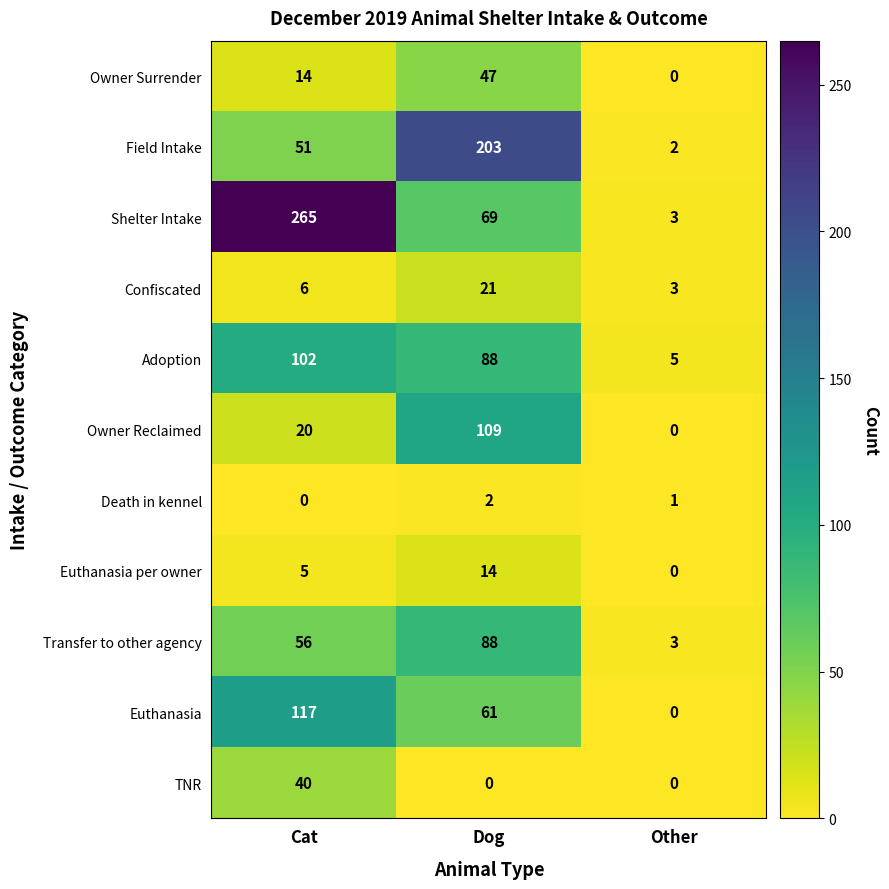

How many categories are shown in the chart?

3